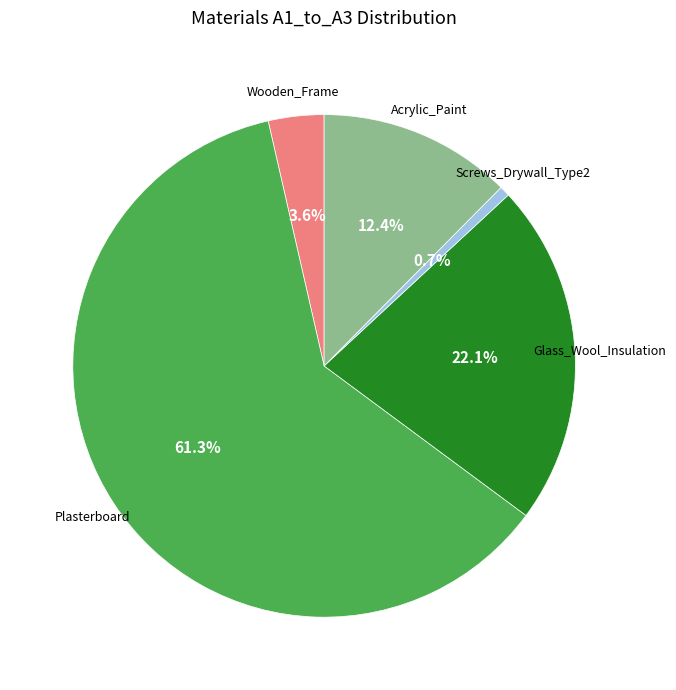

Is there any slice that represents more than half of the pie?

Yes